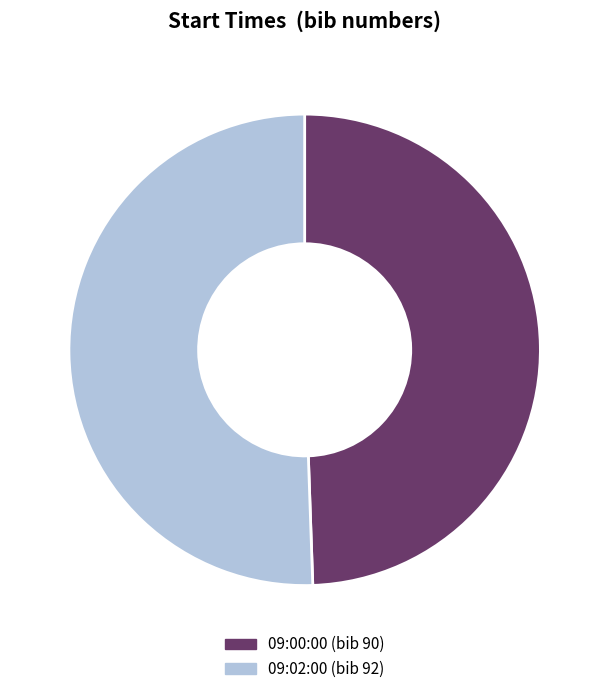

Is the sum of 09:00:00 and 09:02:00 greater than half?

Yes